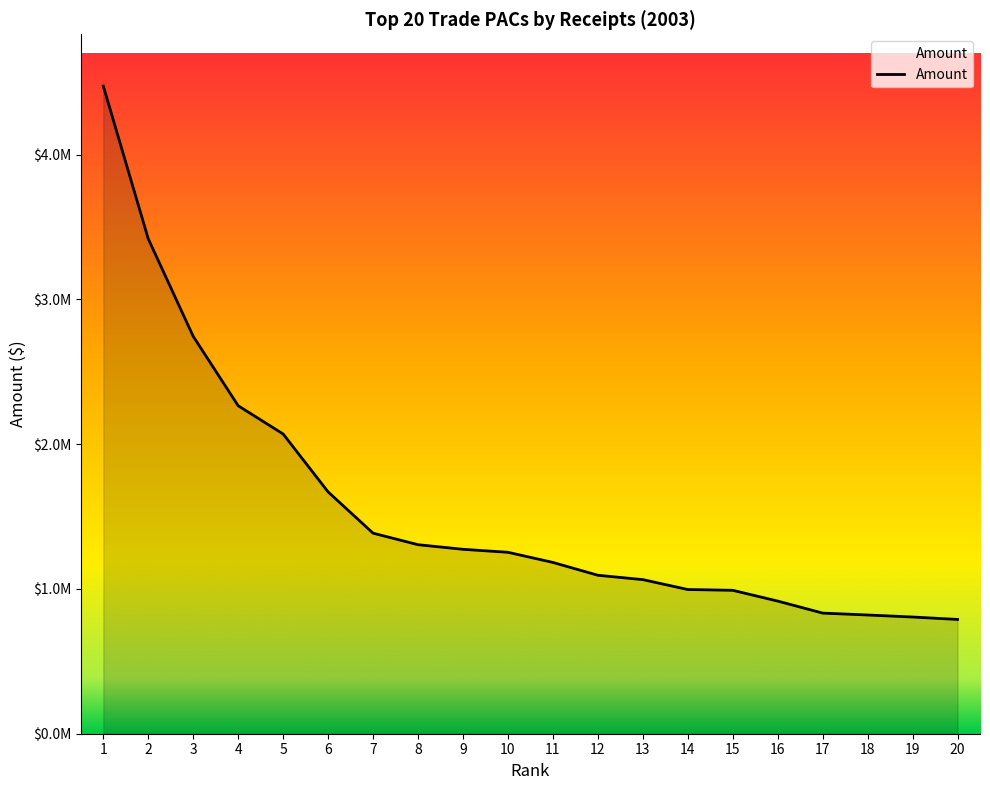

What is the sum of the values at 19 and 20?

1595493.8